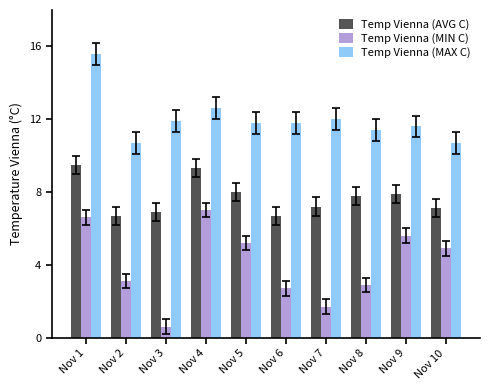

What is the smallest value displayed?

0.6